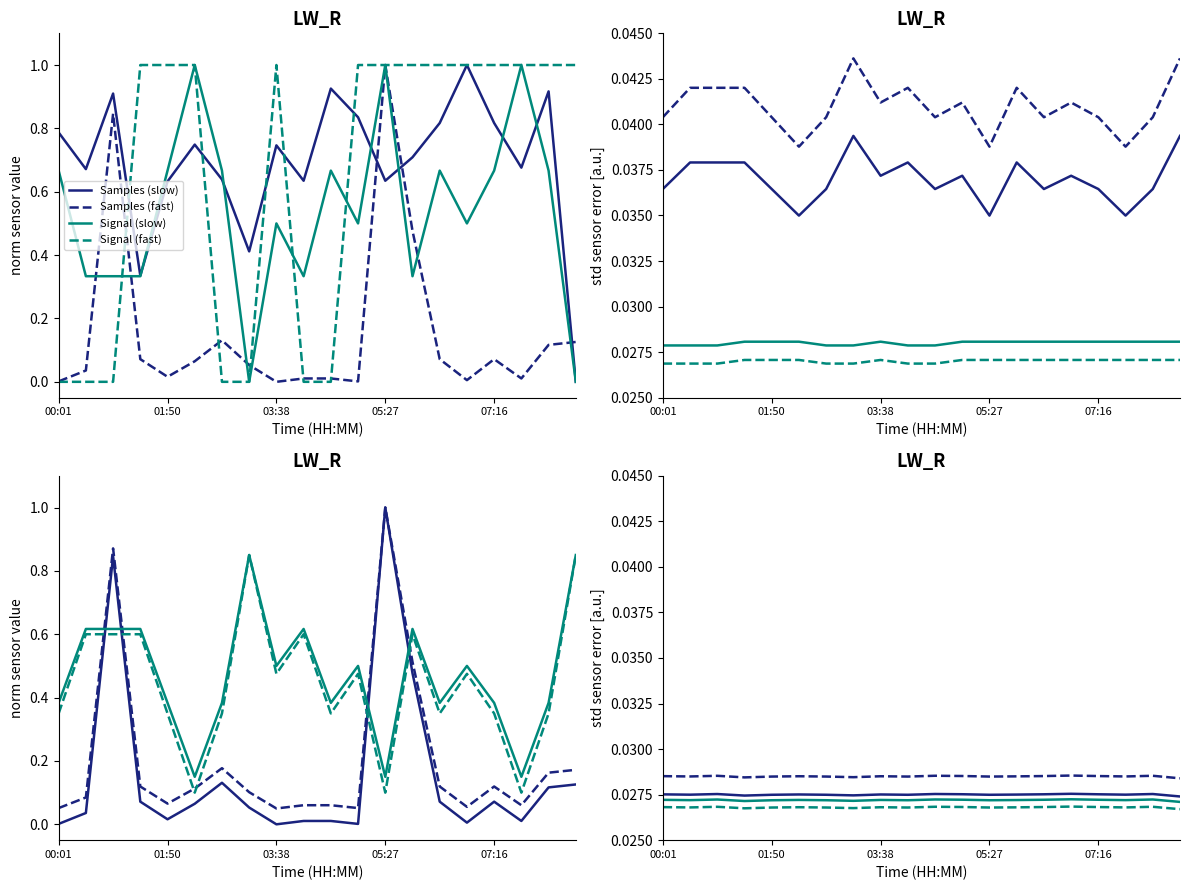

At which category is the sum across all series the highest?

05:27